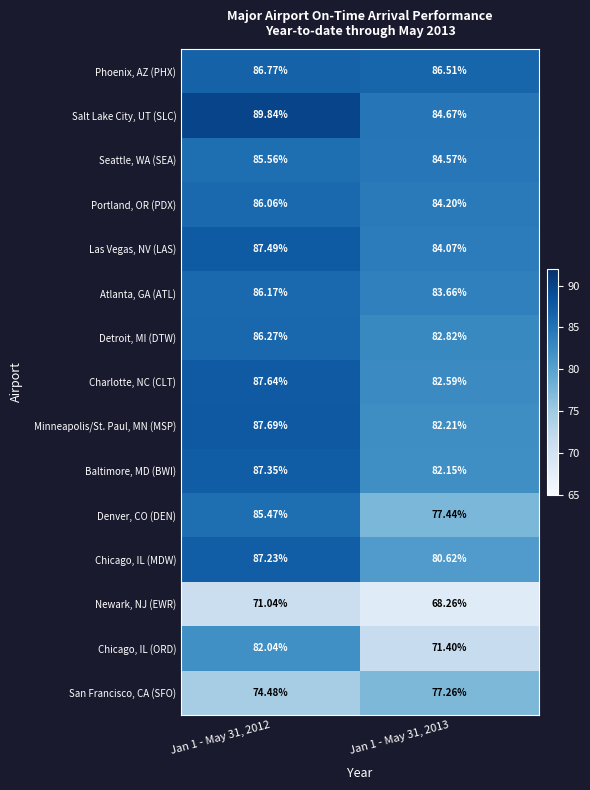

Is the value of Detroit, MI (DTW) at Jan 1 - May 31, 2012 greater than the value of San Francisco, CA (SFO) at Jan 1 - May 31, 2012?

Yes